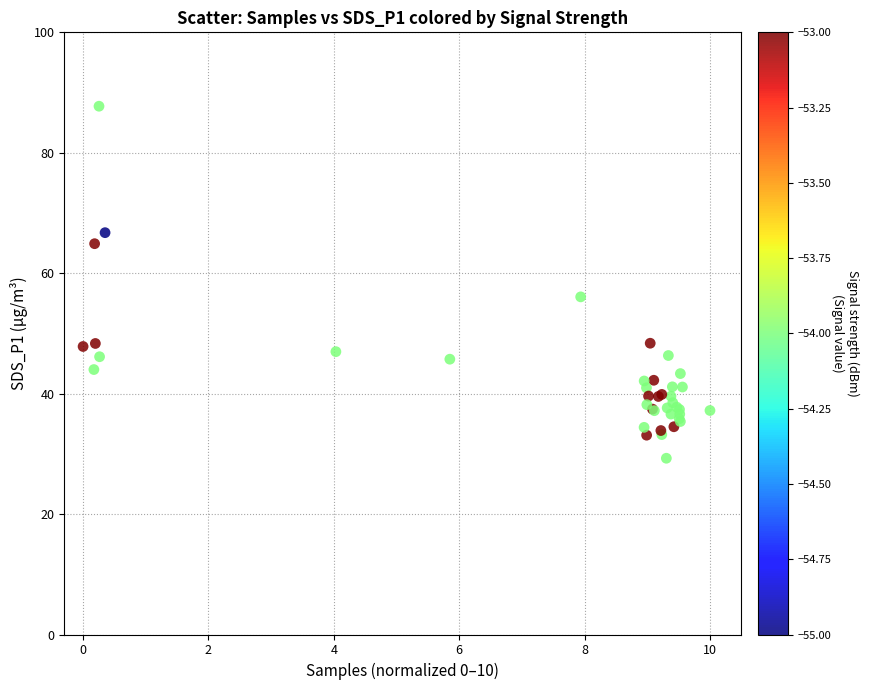

What Y value in the scatter plot is closest to 58?

56.1